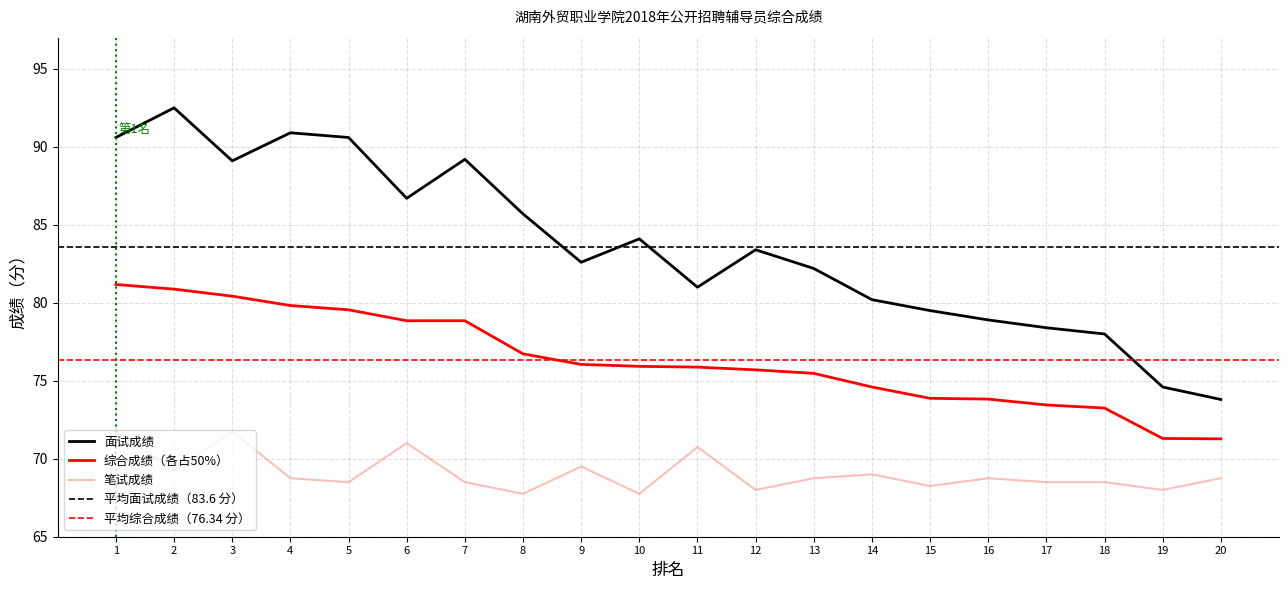

What is the spread (max minus min) of values at 9?

13.1